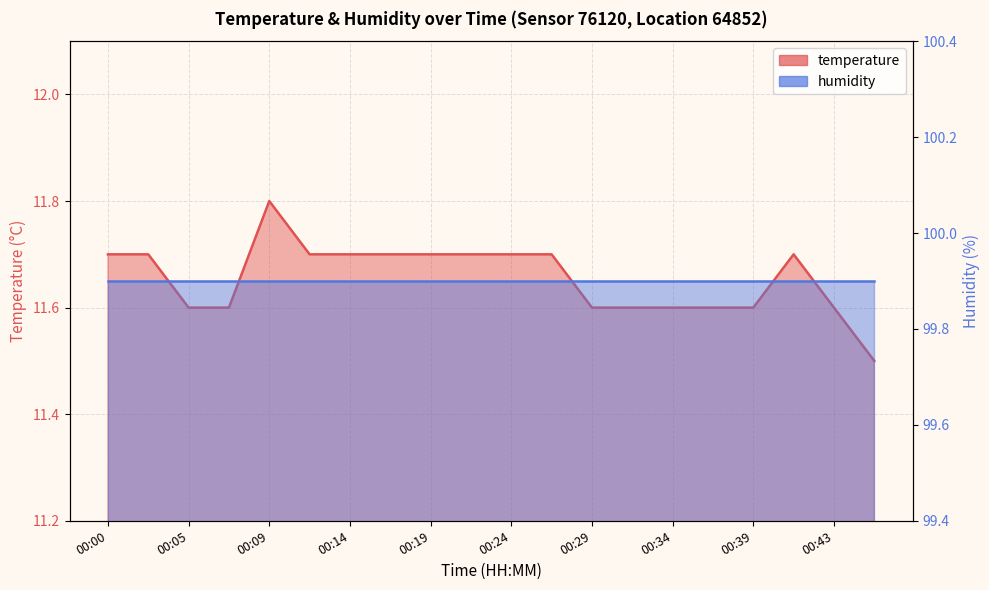

Reading left to right, extract all data points from this chart.

11.7	11.7	11.6	11.6	11.8	11.7	11.7	11.7	11.7	11.7	11.7	11.7	11.6	11.6	11.6	11.6	11.6	11.7	11.6	11.5